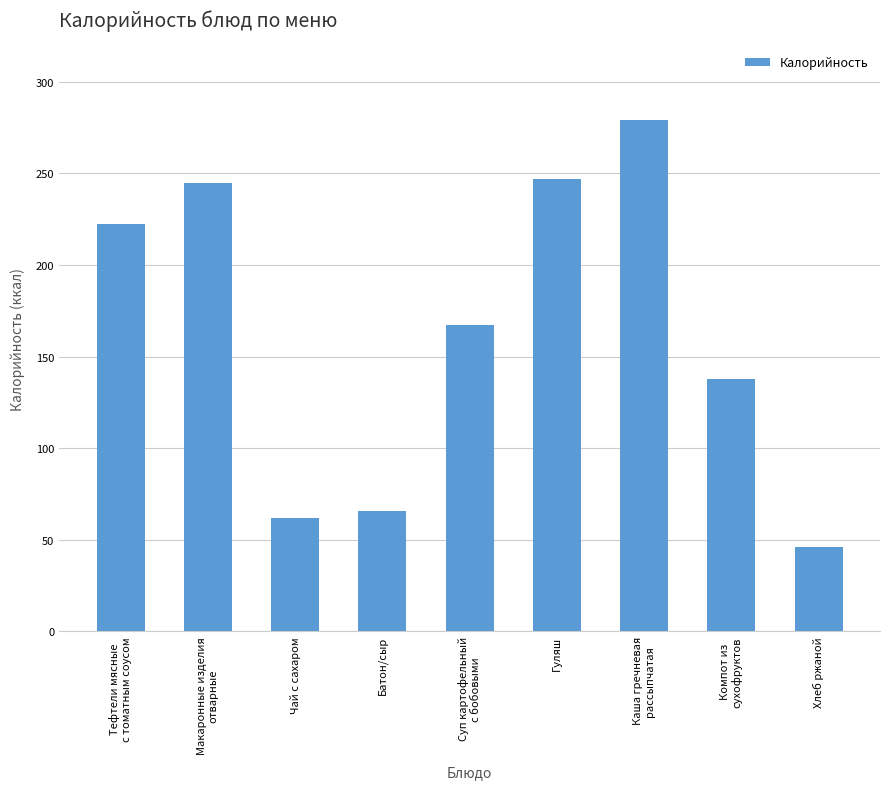

How many distinct data groups are displayed?

1